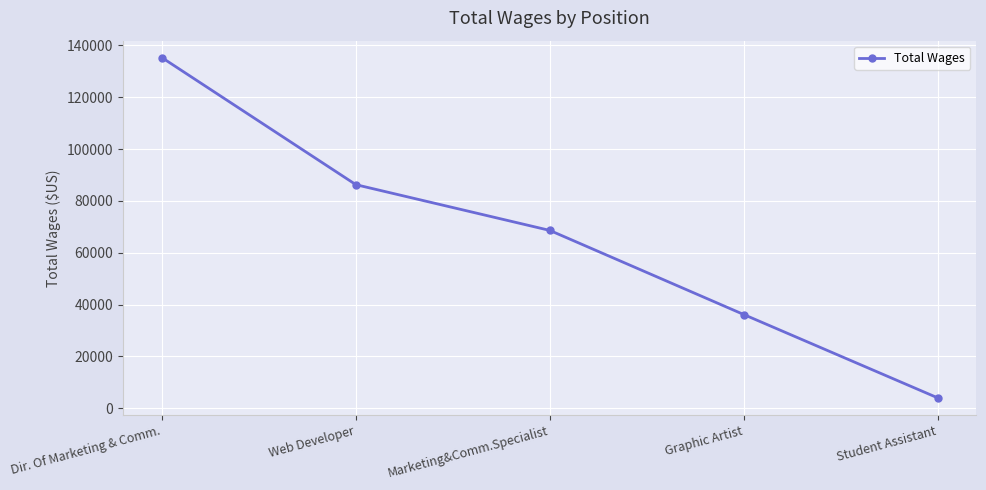

Between Student Assistant and Graphic Artist, which is larger?

Graphic Artist